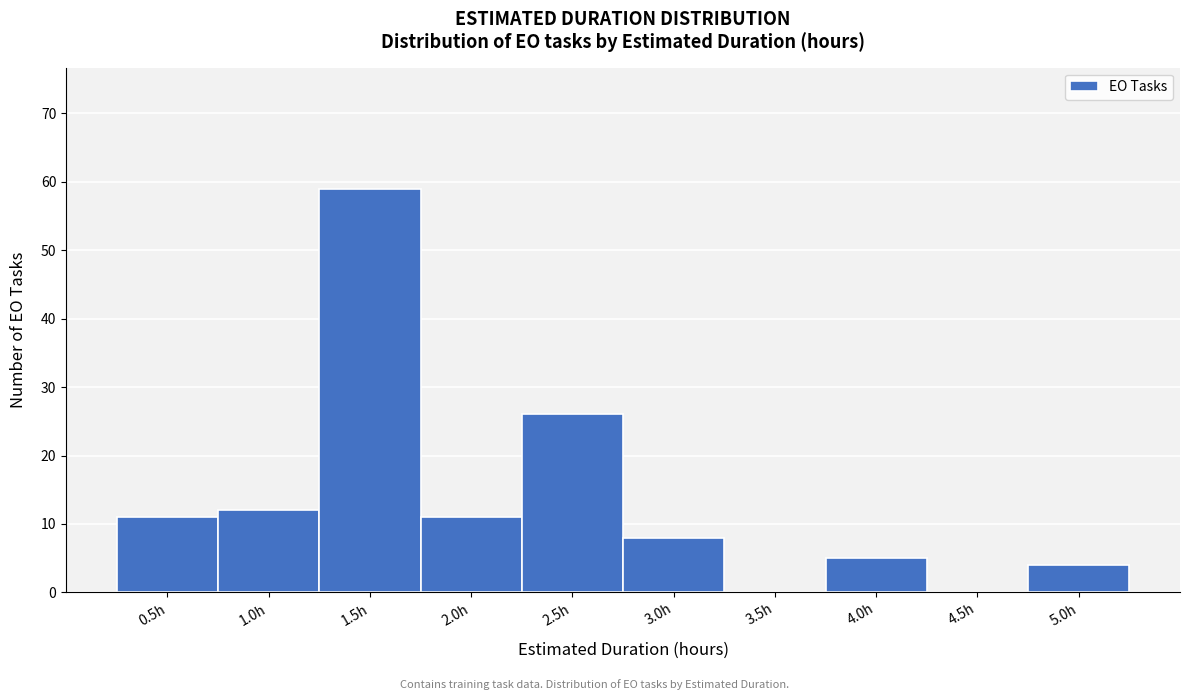

Reading left to right, list all the values displayed in this chart.

0.5h=11	1.0h=12	1.5h=59	2.0h=11	2.5h=26	3.0h=8	3.5h=0	4.0h=5	4.5h=0	5.0h=4